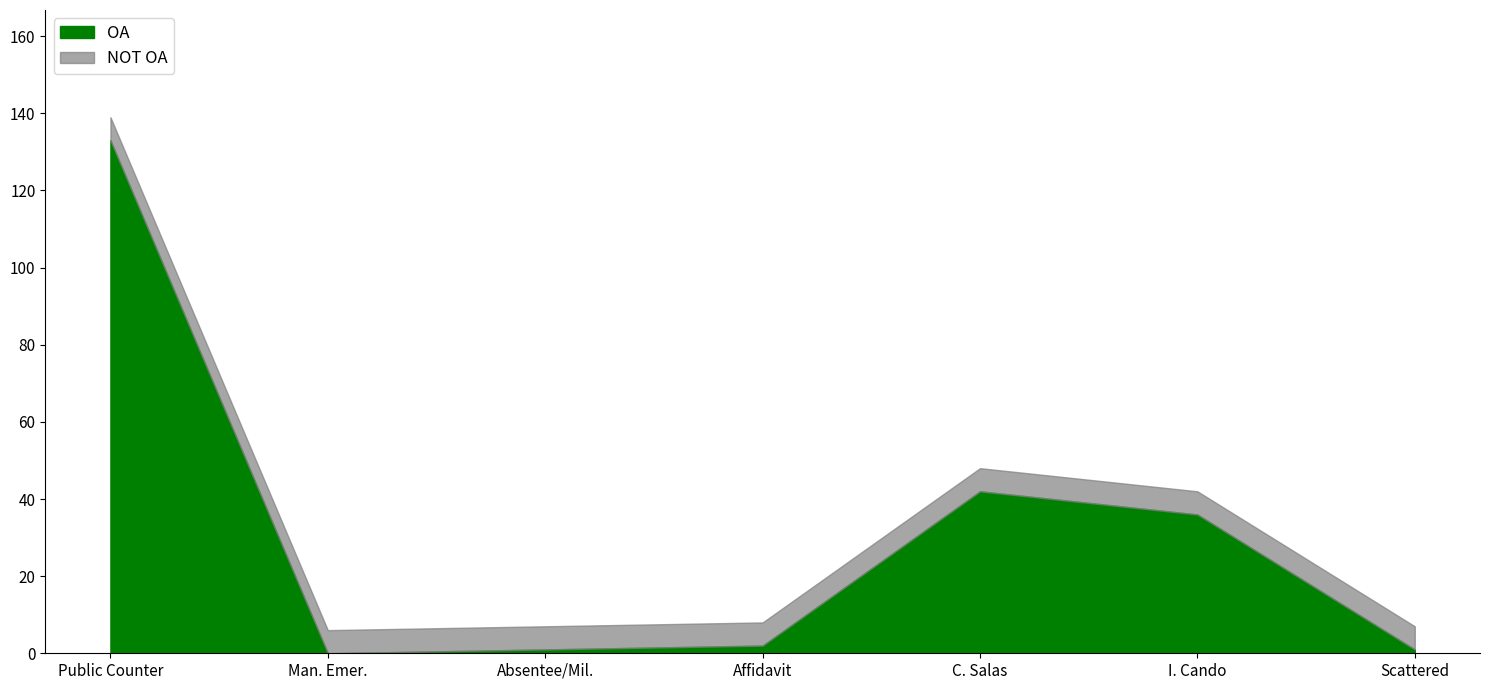

At which category is the sum across all series the highest?

Public Counter